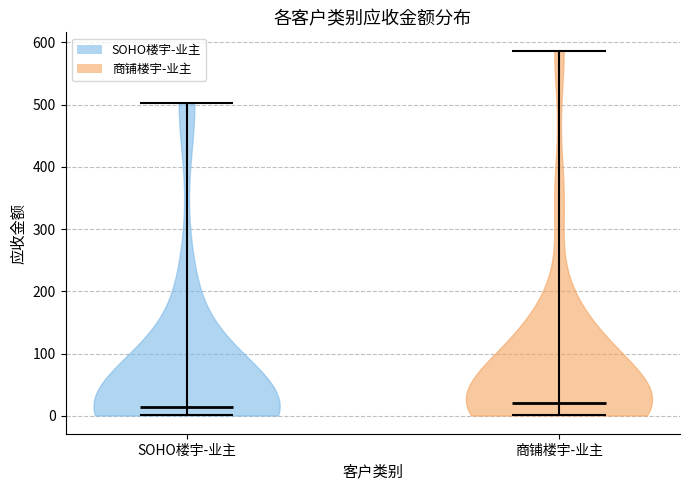

Reading left to right, read every violin against the y-axis: where its median line is, and the lowest and highest points it reaches. The values are not printed on the chart, so give them approximately, as read against the axis.

SOHO楼宇-业主: median line 10, lowest point 0, highest point 500
商铺楼宇-业主: median line 20, lowest point 0, highest point 590